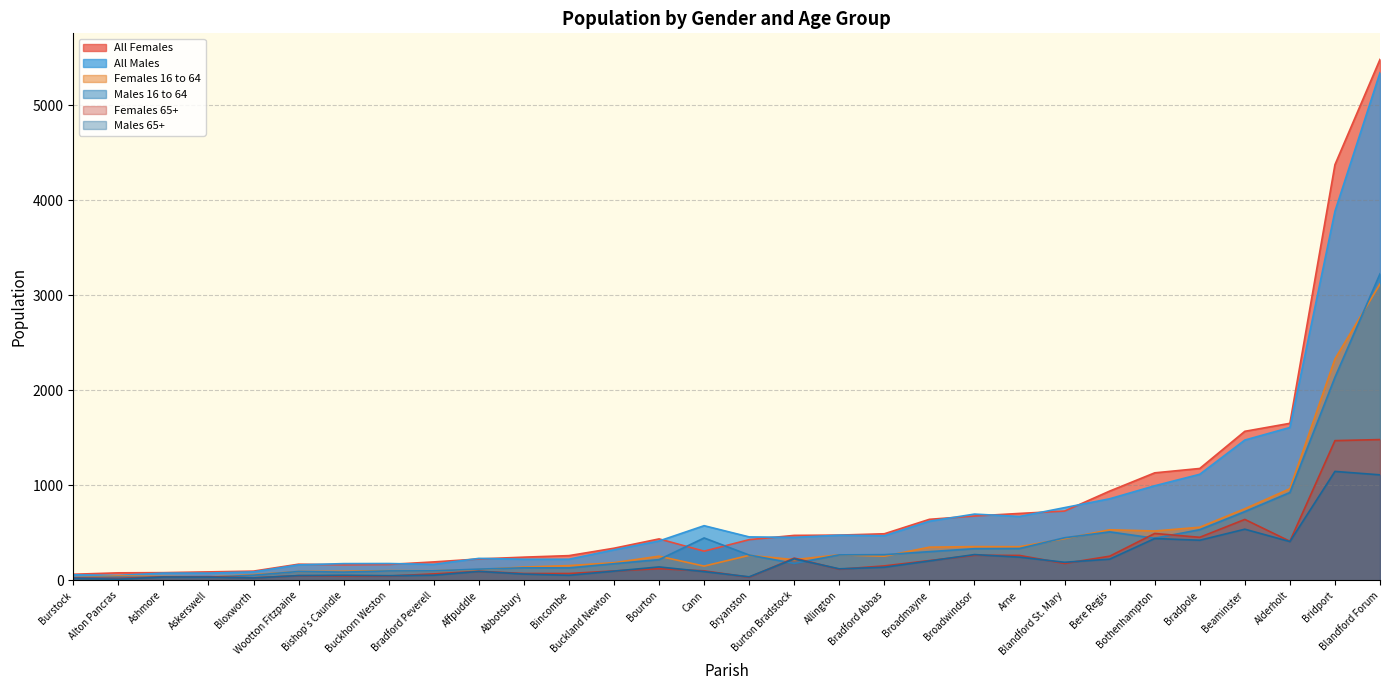

Which series has the largest range (max minus min)?

All Females